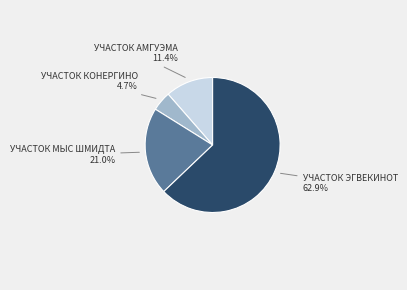

Is there any slice that represents more than half of the pie?

Yes